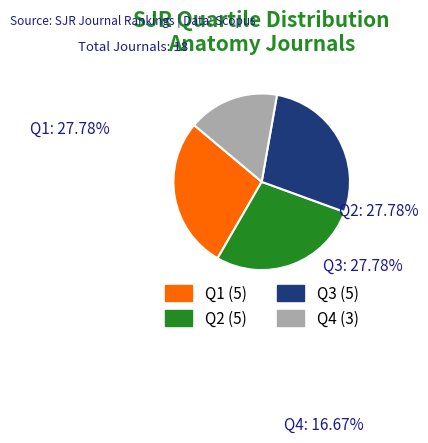

Combined, do Q3 and Q4 account for over 50%?

No